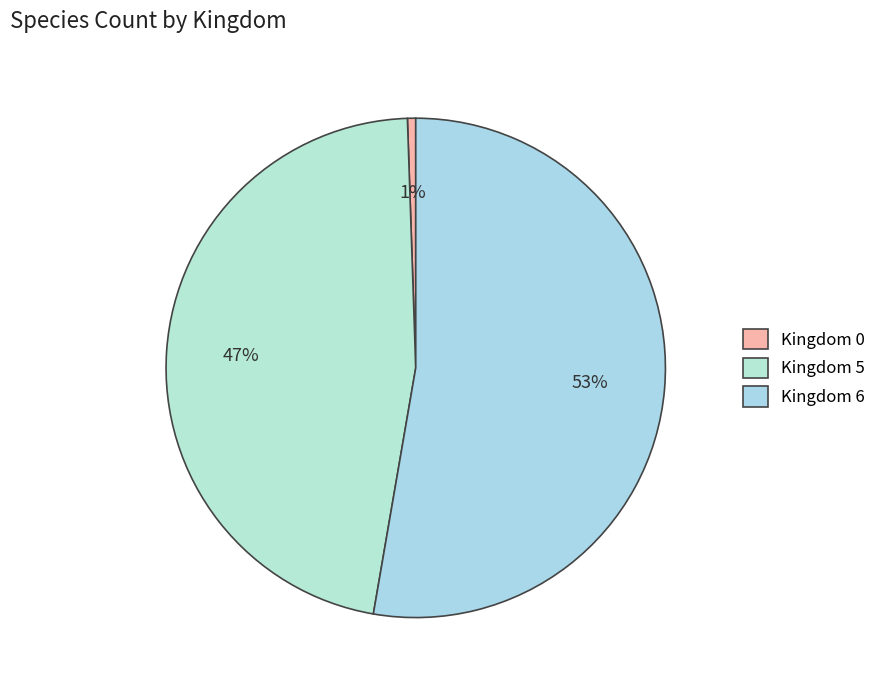

How many slices are in this pie chart?

3